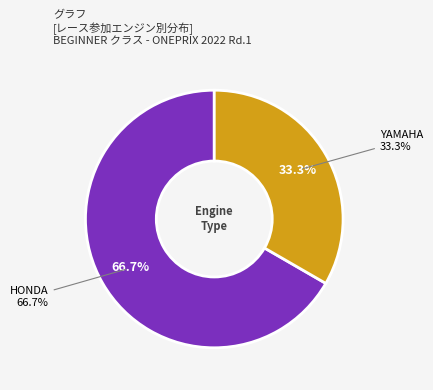

True or false: YAMAHA accounts for 33% of the total.

True